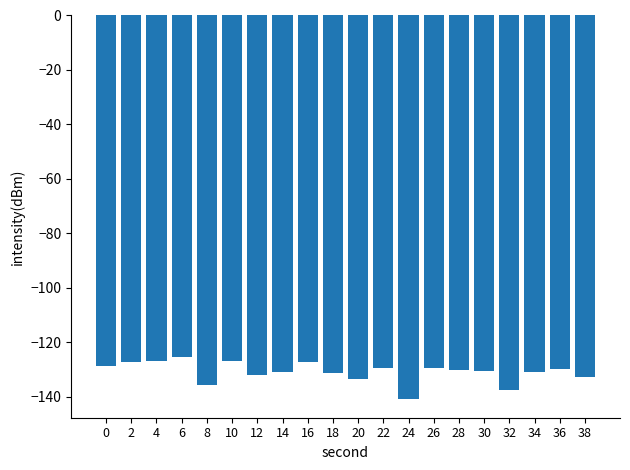

Which label corresponds to the largest value in the chart?

6